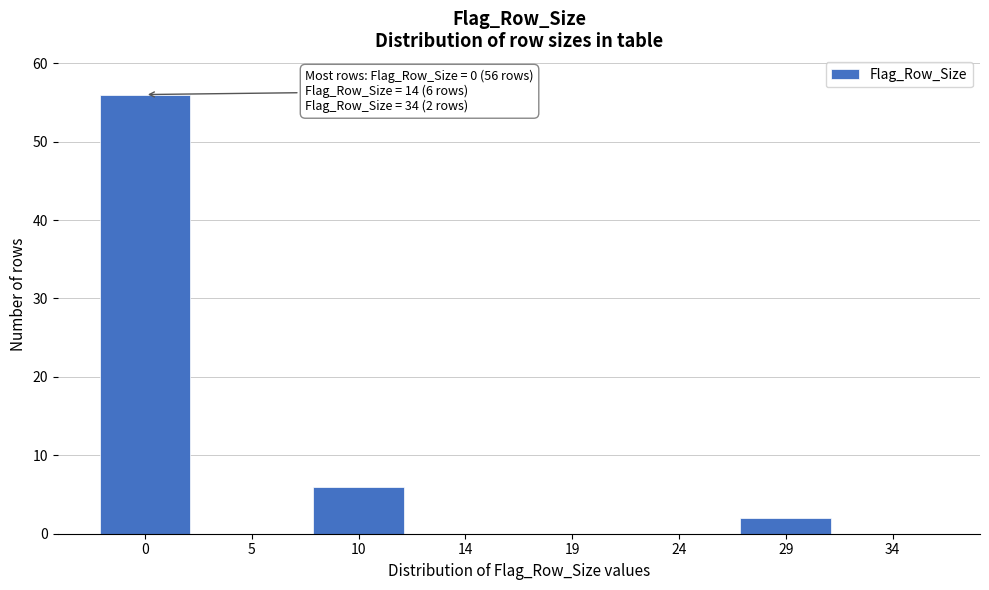

Reading left to right, transcribe all the data shown in this chart.

0=56	5=0	10=6	14=0	19=0	24=0	29=2	34=0